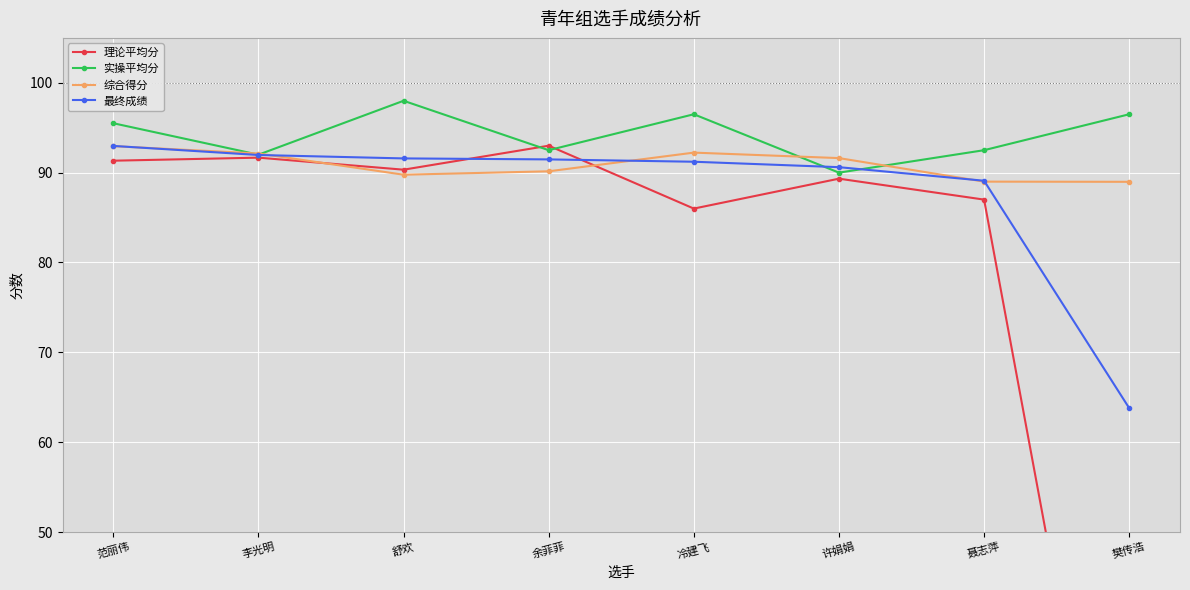

The 理论平均分 series shows 146.5 at 舒欢. True or false?

False